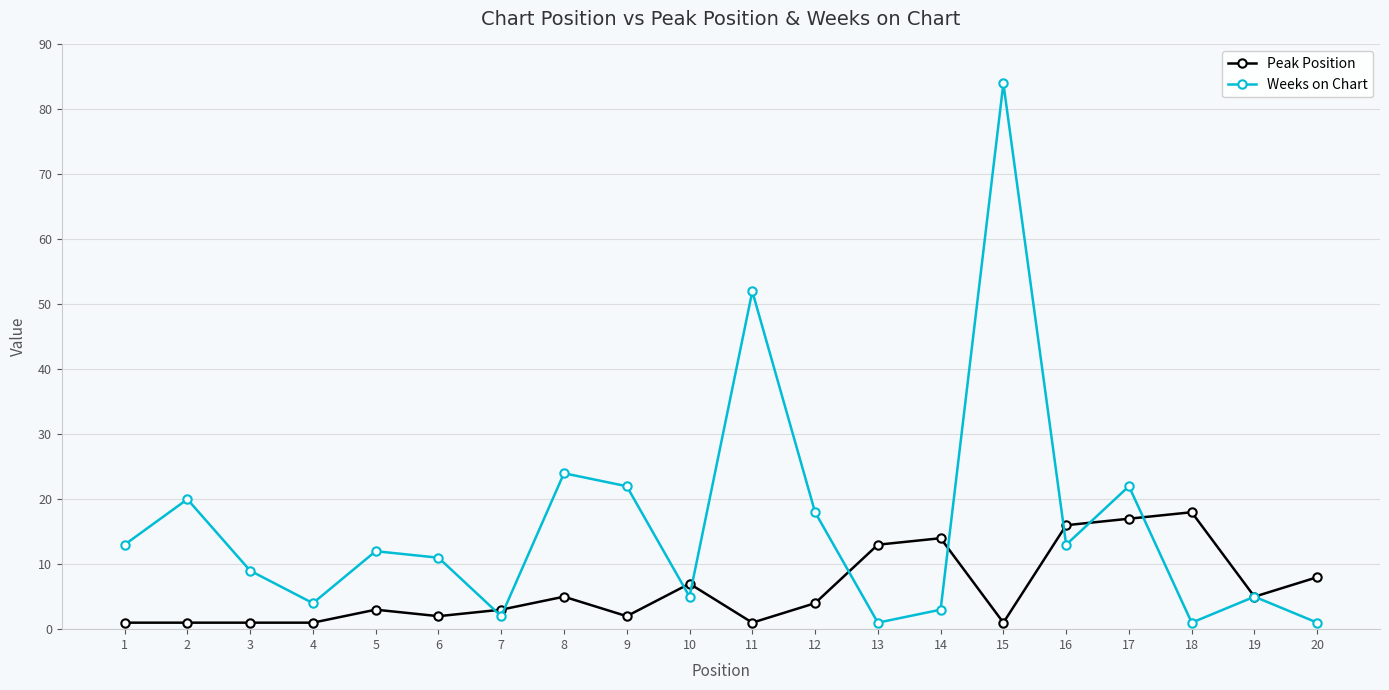

Reading left to right, transcribe all the data shown in this chart.

Peak Position: 1	1	1	1	3	2	3	5	2	7	1	4	13	14	1	16	17	18	5	8
Weeks on Chart: 13	20	9	4	12	11	2	24	22	5	52	18	1	3	84	13	22	1	5	1